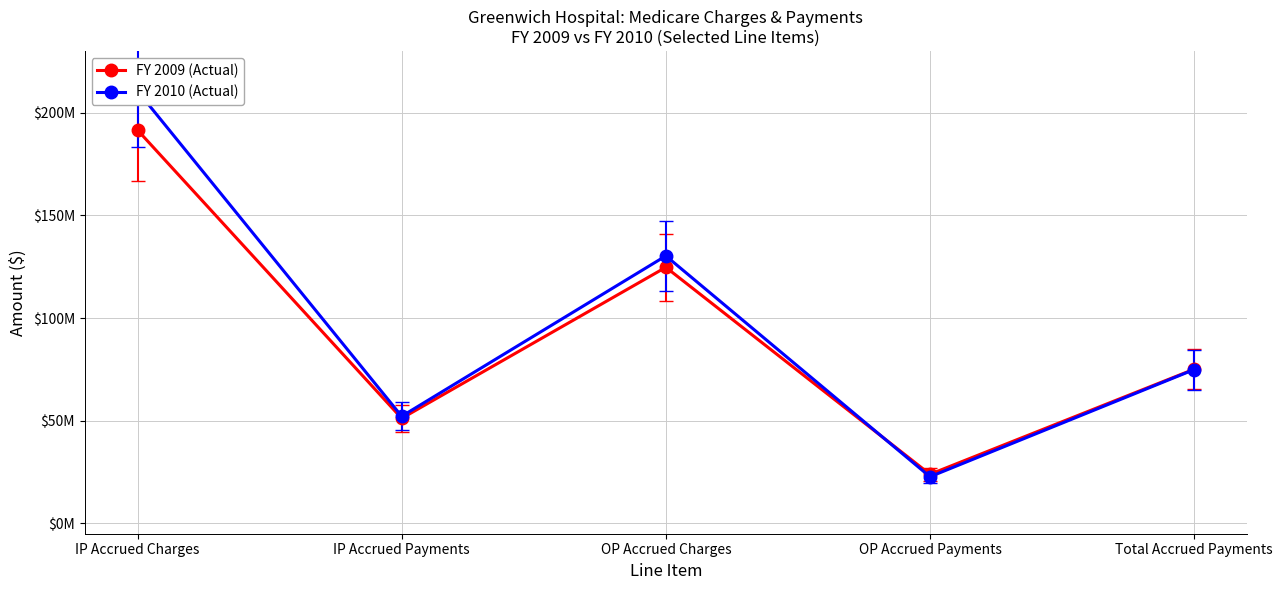

True or false: FY 2010 (Actual) has more than 0 points higher than both neighbors.

True